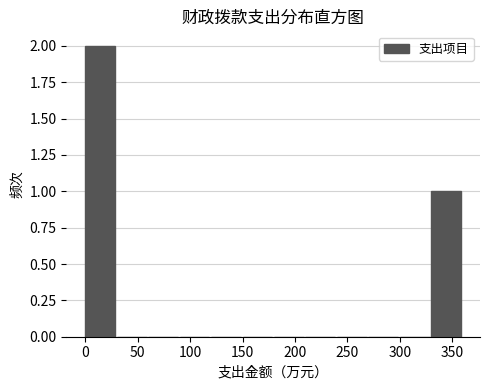

Reading left to right, list every bar in this chart as the range it spans on the x-axis followed by its height. The values are not printed on the chart, so give them approximately, as read against the axis.

0 to 30: 2
30 to 60: 0
60 to 90: 0
90 to 120: 0
120 to 150: 0
150 to 180: 0
180 to 210: 0
210 to 240: 0
240 to 270: 0
270 to 300: 0
300 to 330: 0
330 to 360: 1